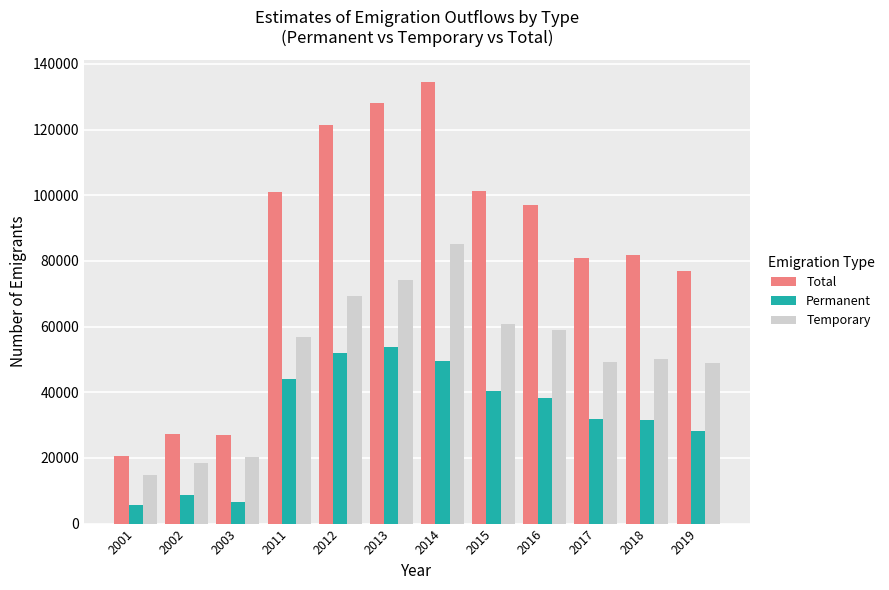

Where does the Permanent series first go above 38273?

2011